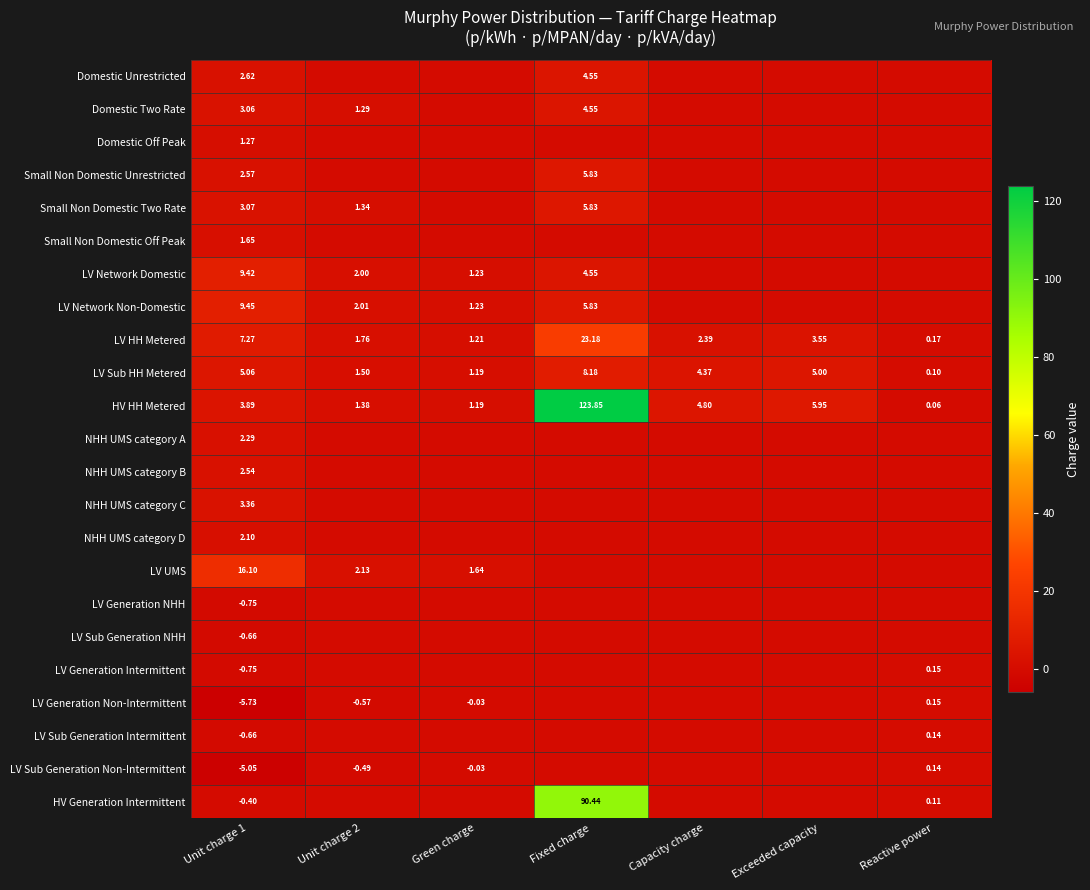

Is the value of HV Generation Intermittent at Reactive power greater than the value of LV HH Metered at Capacity charge?

No